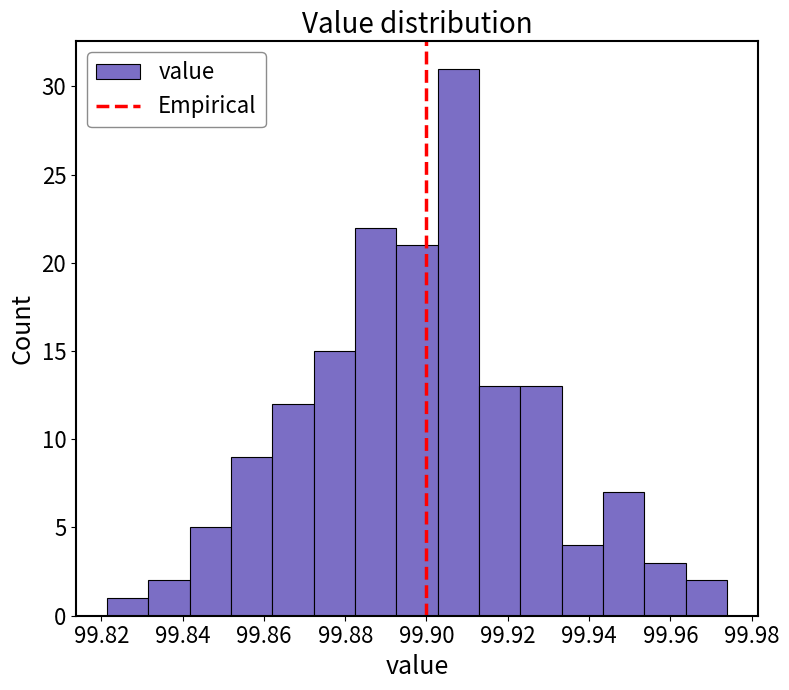

How tall is the bar that spans 99.902 to 99.912 on the x-axis? Neither the bar edges nor the heights are printed on the chart, so give them approximately, as read against the axes.

31